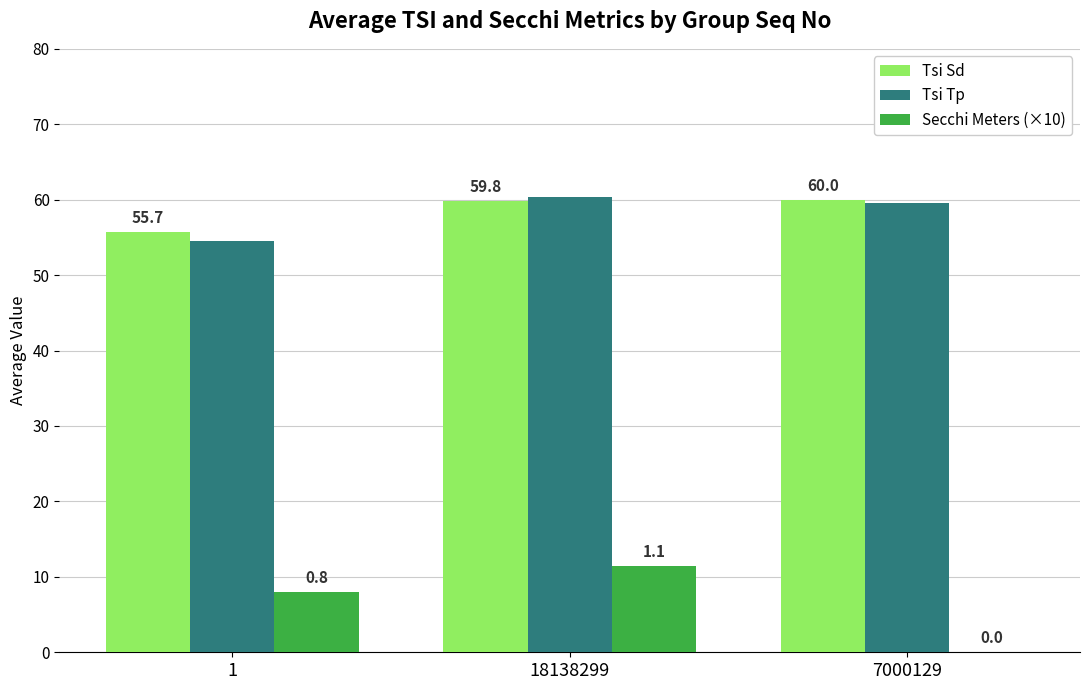

Which series has the widest spread of values?

Secchi Meters (×10)